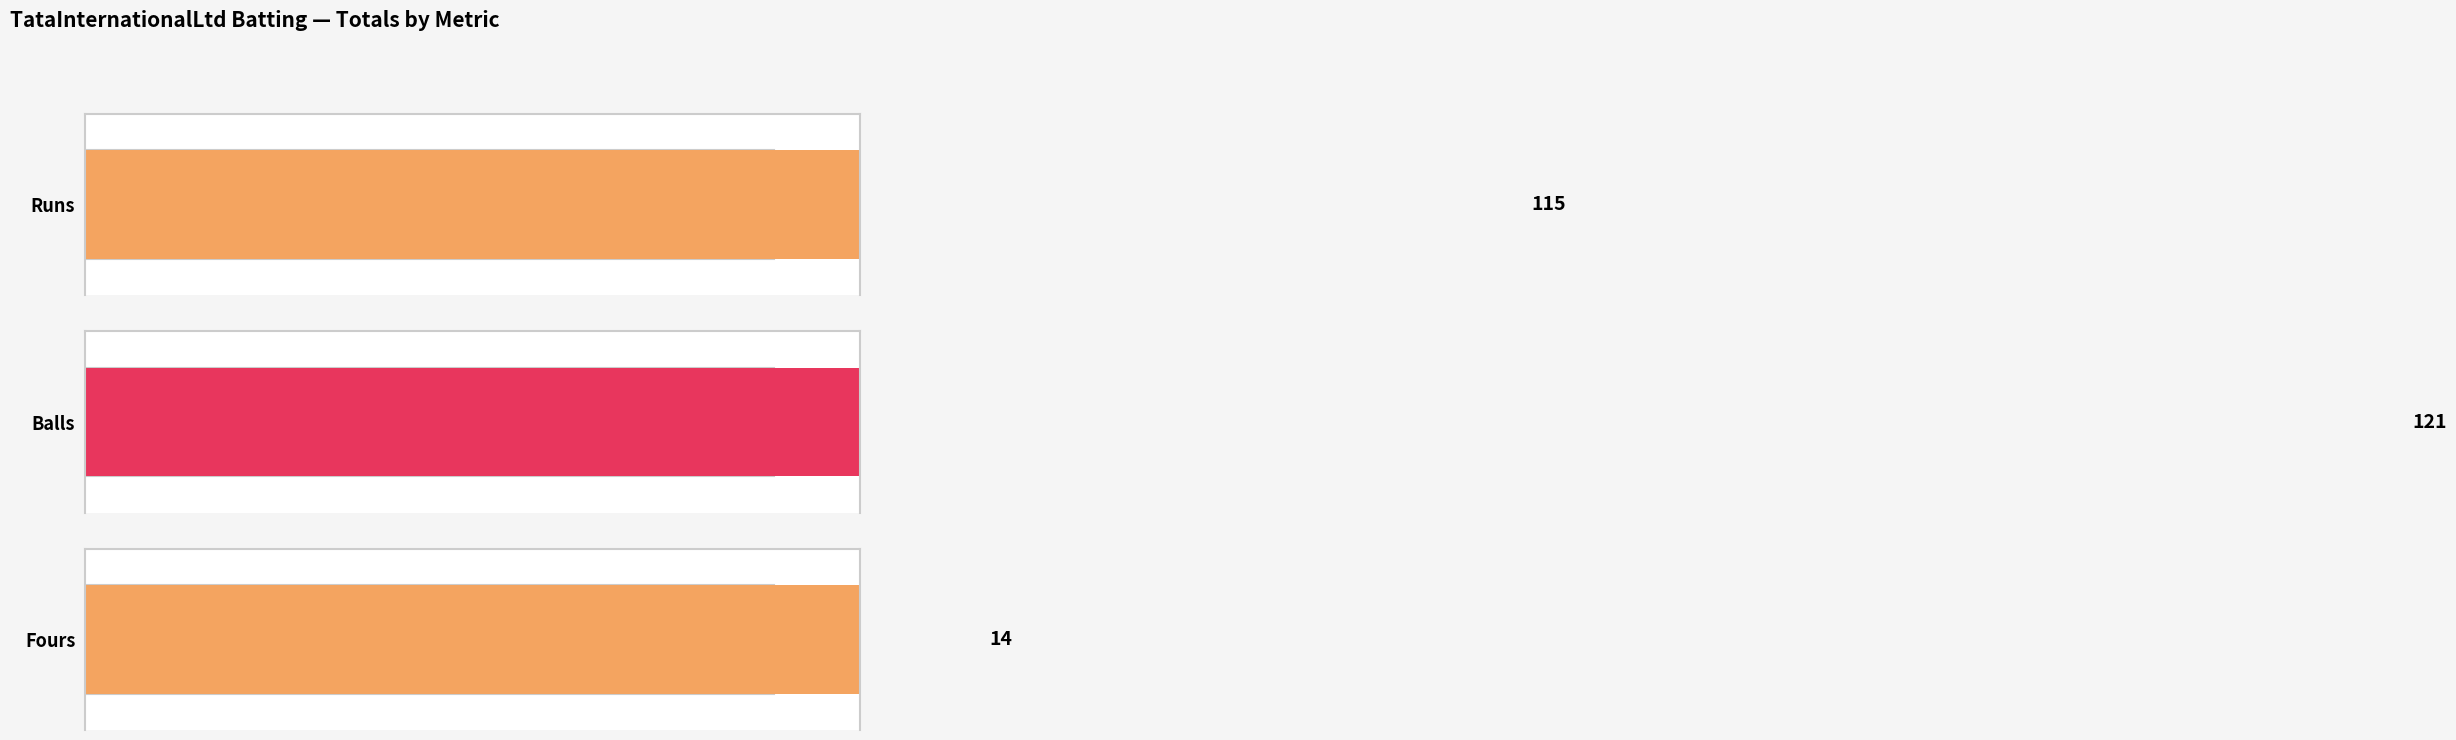

Reading left to right, transcribe all the data shown in this chart.

Runs: 5	20	46	17	1	11	2	0	0	5	8
Balls: 13	30	29	16	3	10	5	2	2	4	7
Fours: 0	0	9	1	0	2	0	0	0	1	1